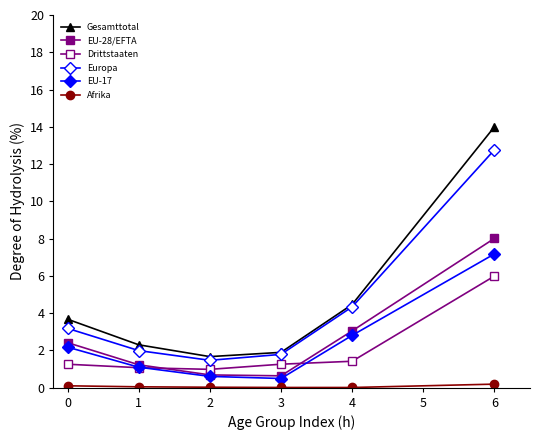

Does the chart have visible grid lines?

No